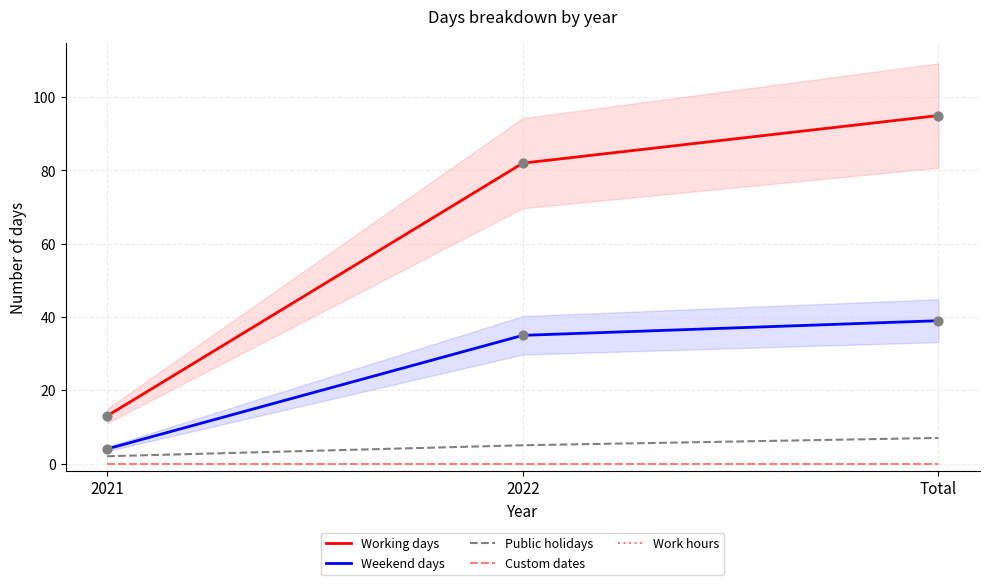

Which series reaches the minimum Y coordinate?

Custom dates